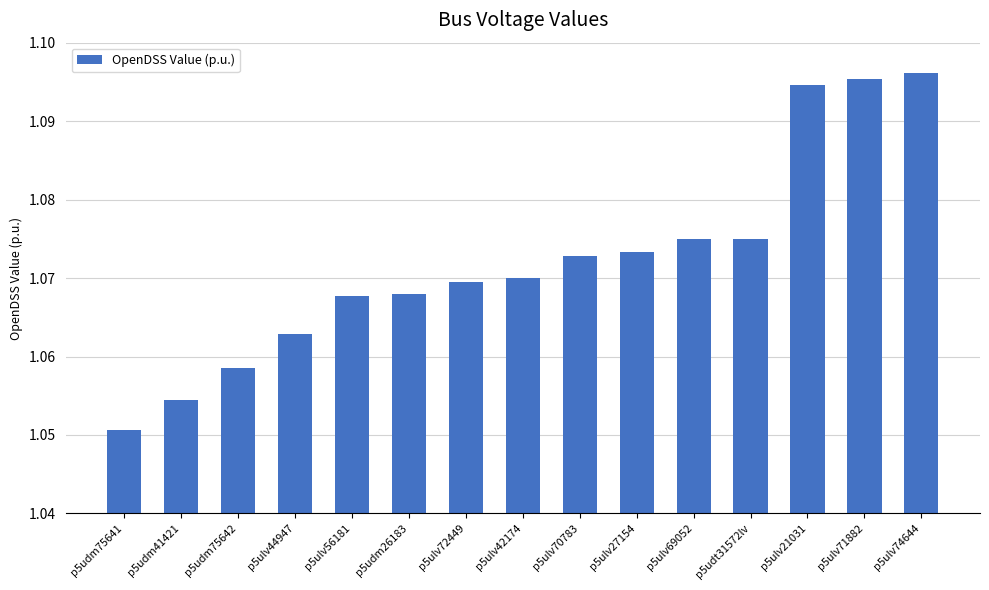

Is it true that the value at p5ulv44947 is 0.6?

False